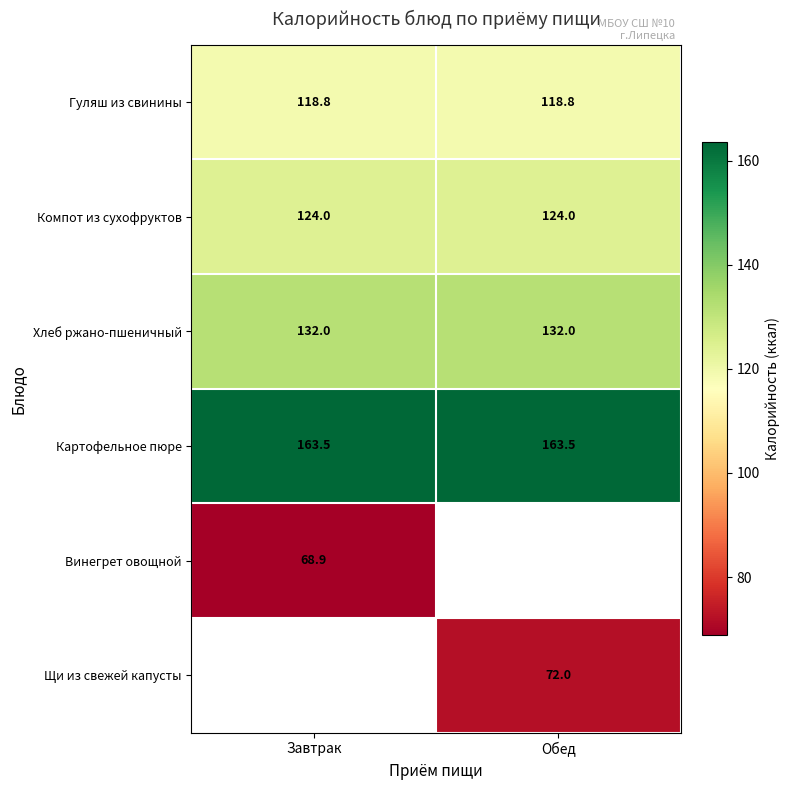

What is the sum of all Картофельное пюре values?

327.0